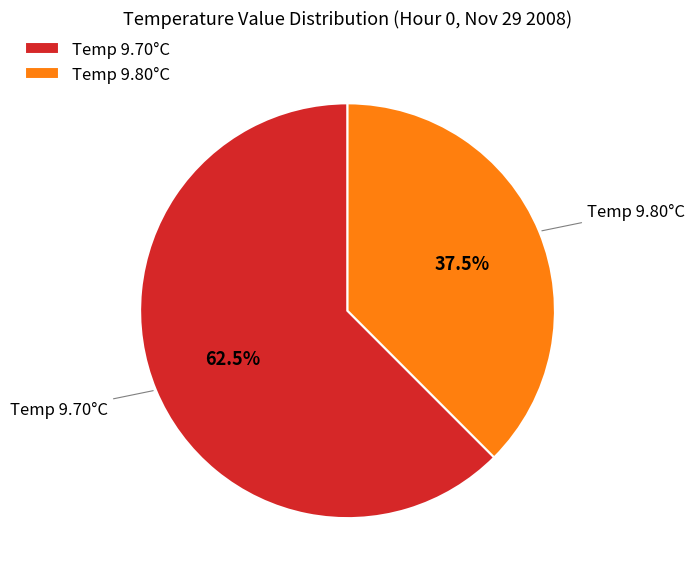

What is the smallest slice in the pie chart?

Temp 9.80°C